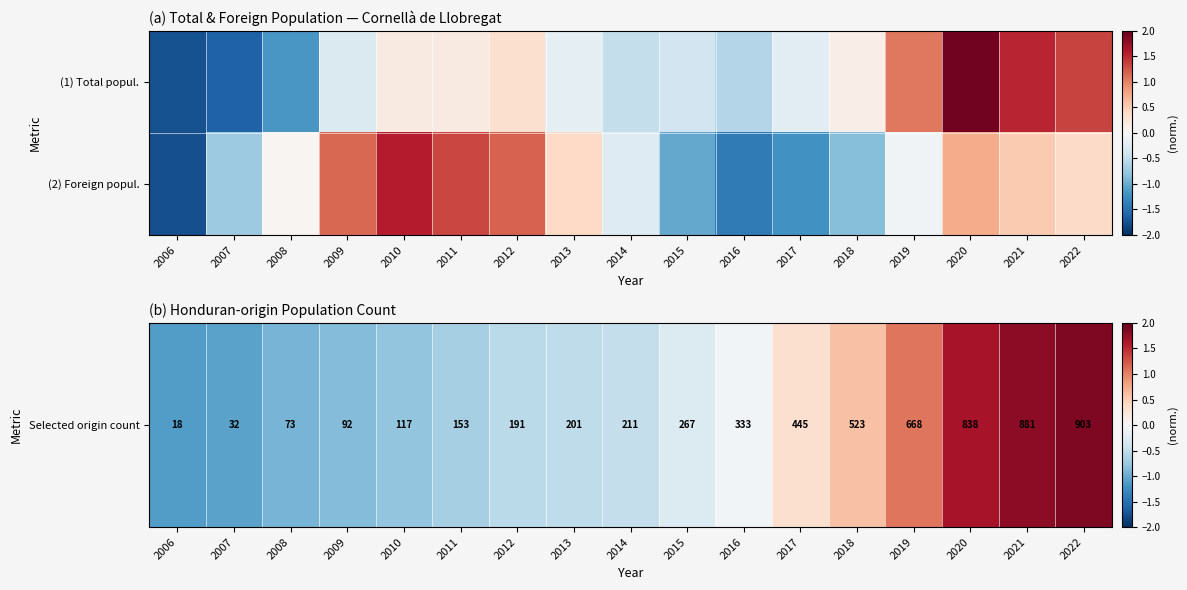

List the series in order of their overall mean, lowest first.

Selected origin count, (2) Foreign popul.